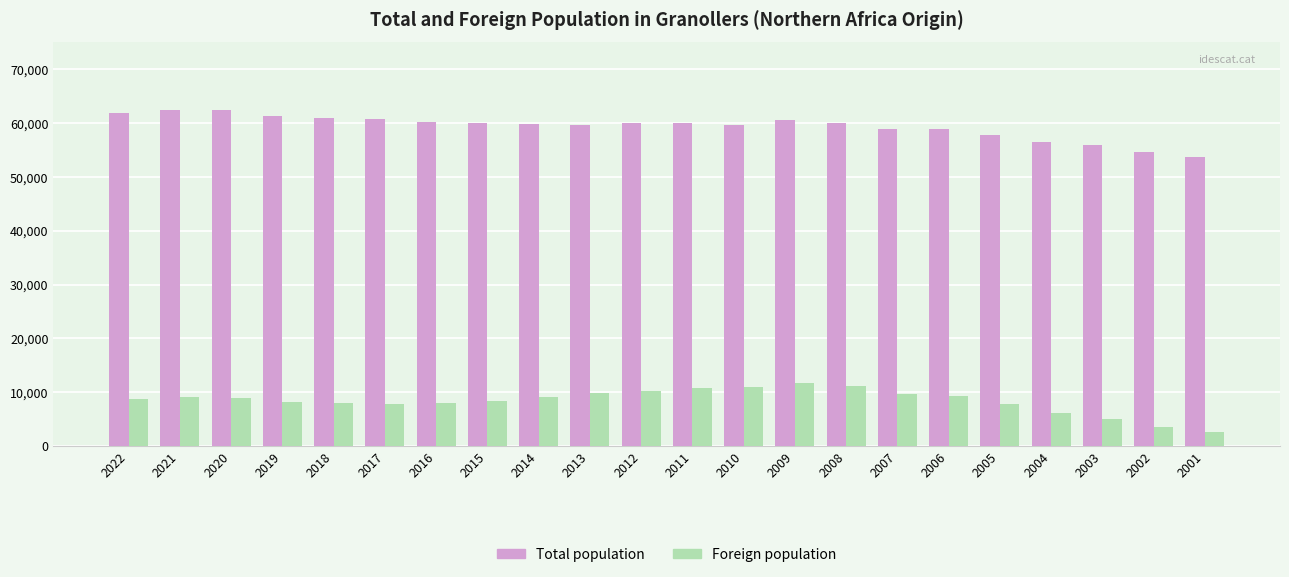

Which series changed the most between 2007 and 2003?

Foreign population